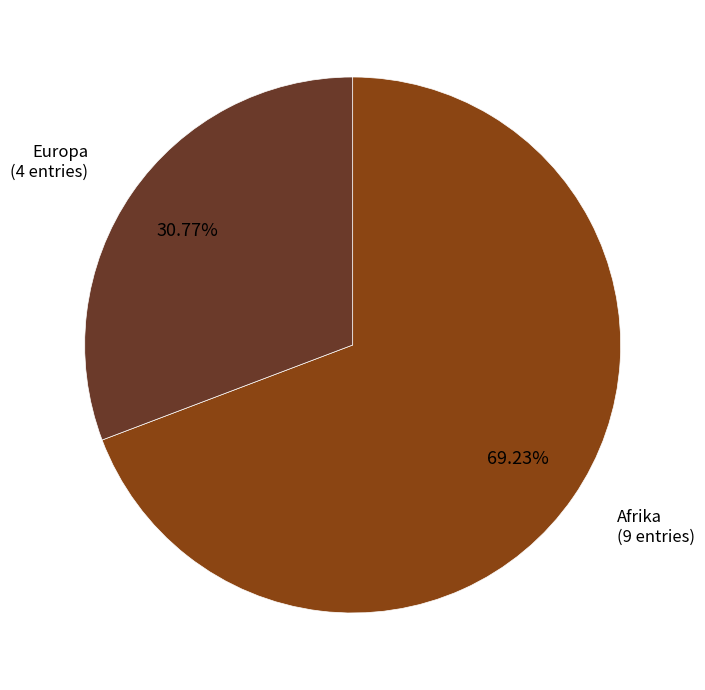

To the nearest percent, what is the average slice percentage?

50%